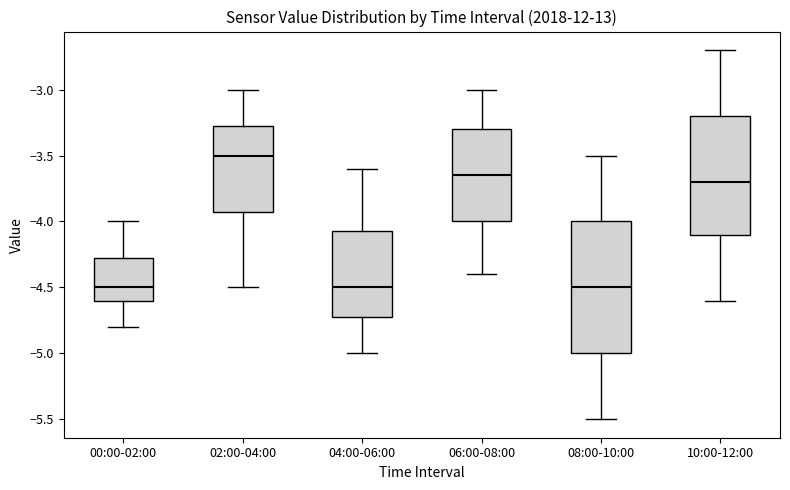

Reading left to right, read every box against the y-axis: the position of its median line, the range the box covers, and the ends of its whiskers. The values are not printed on the chart, so give them approximately, as read against the axis.

00:00-02:00: median -4.50, box -4.60 to -4.25, whiskers -4.80 to -4.00
02:00-04:00: median -3.50, box -3.90 to -3.25, whiskers -4.50 to -3.00
04:00-06:00: median -4.50, box -4.70 to -4.05, whiskers -5.00 to -3.60
06:00-08:00: median -3.65, box -4.00 to -3.30, whiskers -4.40 to -3.00
08:00-10:00: median -4.50, box -5.00 to -4.00, whiskers -5.50 to -3.50
10:00-12:00: median -3.70, box -4.10 to -3.20, whiskers -4.60 to -2.70